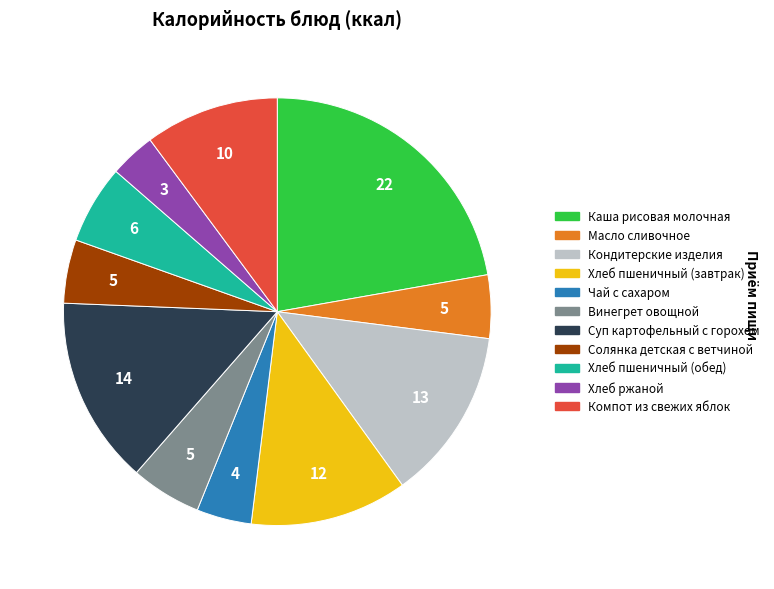

The Каша рисовая молочная slice represents 22% of the pie. True or false?

True